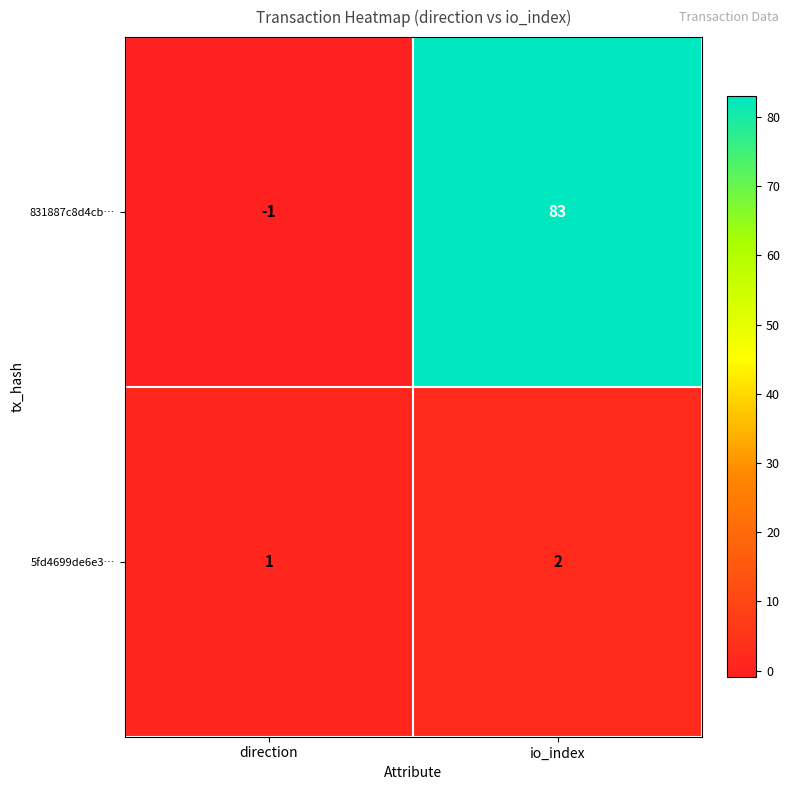

At io_index, list the series in order from largest to smallest.

831887c8d4cb…, 5fd4699de6e3…